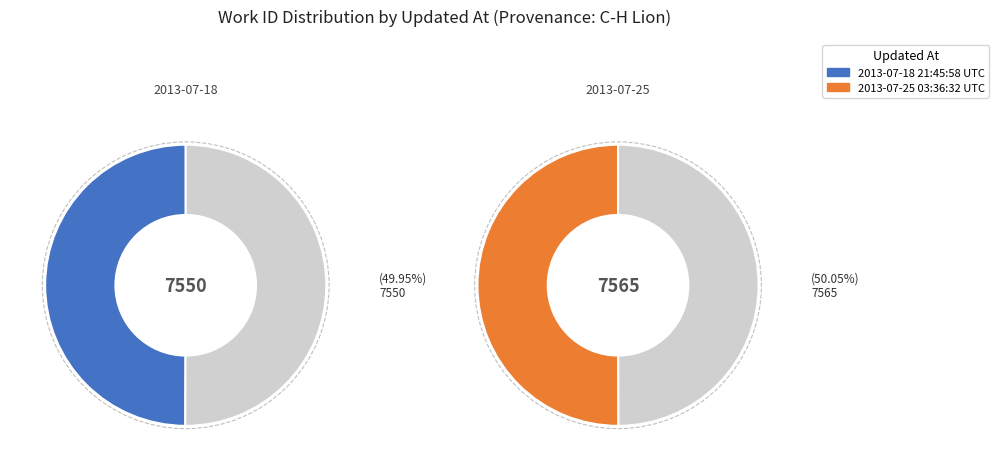

To the nearest percent, what is the average slice percentage?

50%